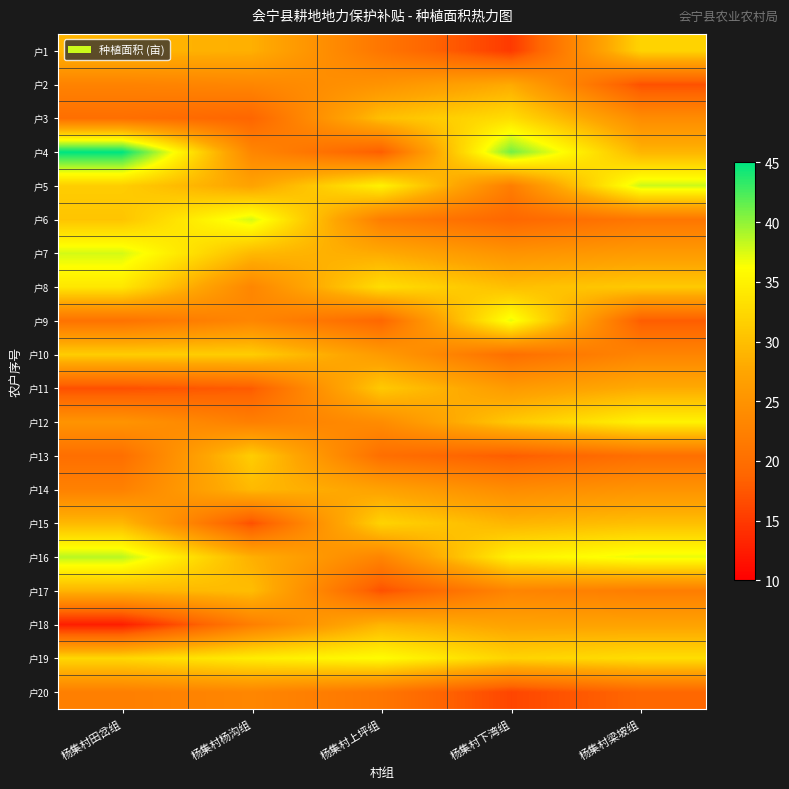

At how many categories does at least one series exceed 20?

5